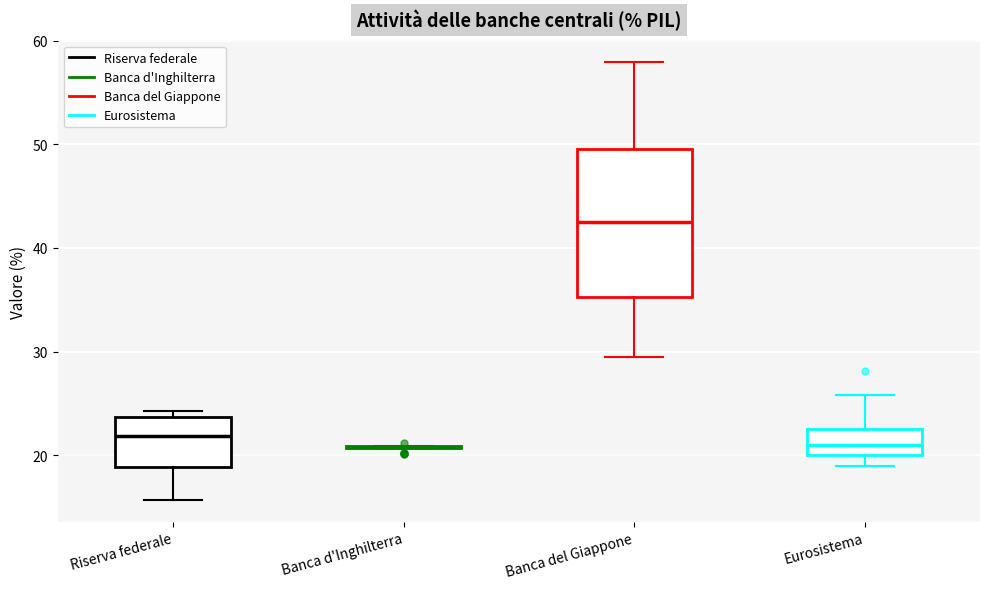

Reading left to right, transcribe this box plot: for each box, give where its median line is, the range the box spans, and where its two whiskers end, as read against the y-axis. The values are not printed on the chart, so give them approximately, as read against the axis.

Riserva federale: median 22, box 19 to 24, whiskers 16 to 24 (just above the box's upper edge)
Banca d'Inghilterra: box collapsed to a line at 21, whiskers 21 to 21
Banca del Giappone: median 42, box 35 to 50, whiskers 29 to 58
Eurosistema: median 21, box 20 to 23, whiskers 19 to 26